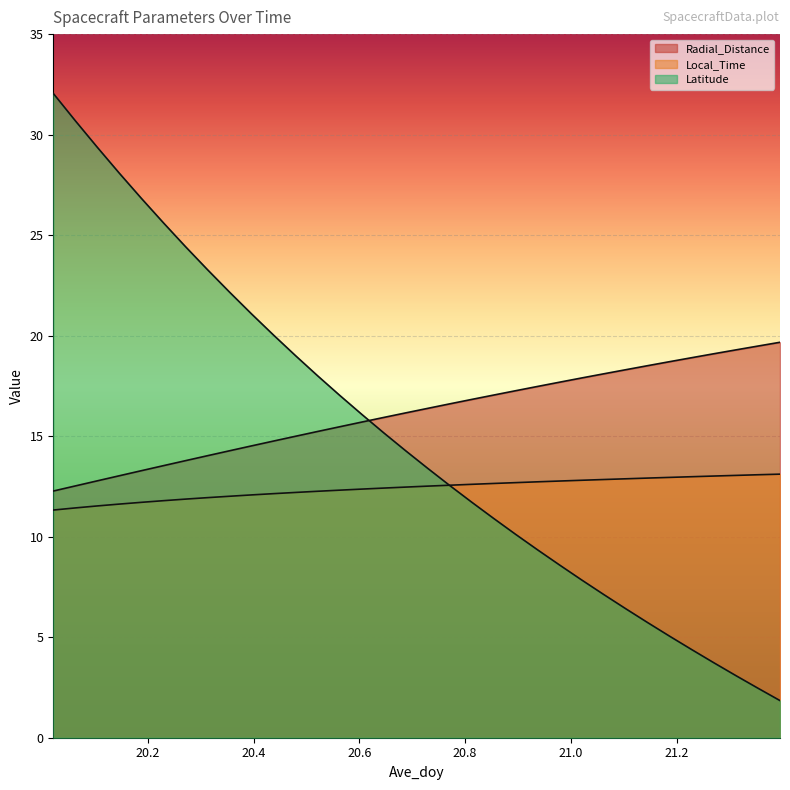

At how many categories does at least one series exceed 21?

10